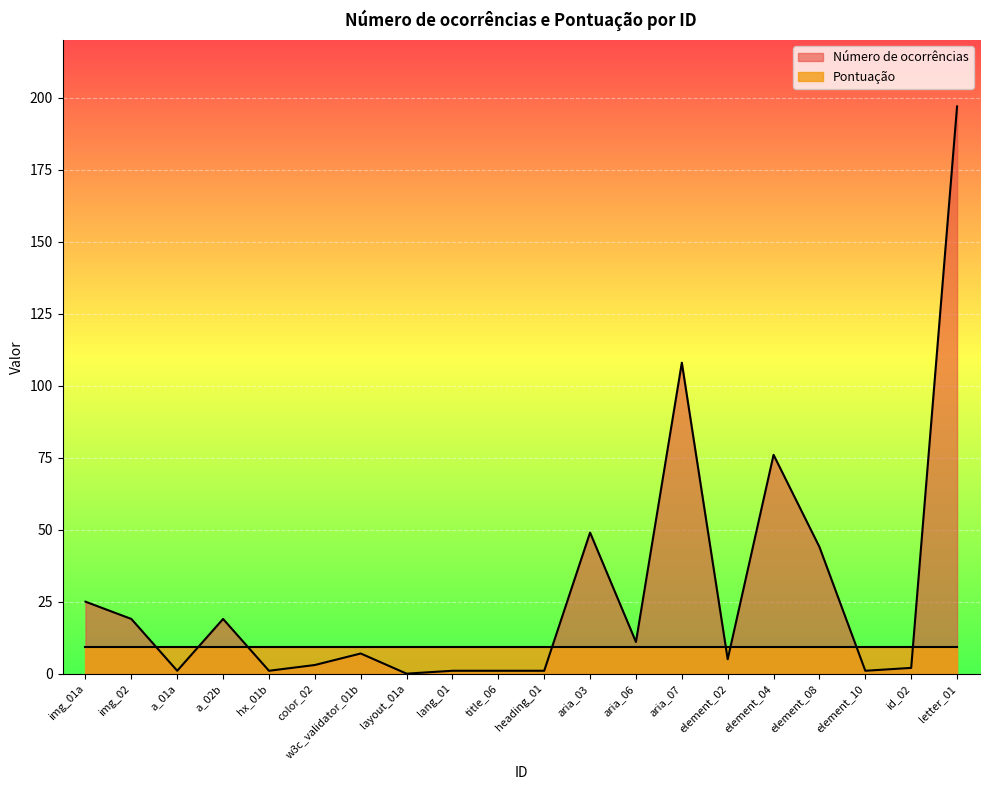

Reading left to right, what are all the values shown in this chart?

img_01a=25	img_02=19	a_01a=1	a_02b=19	hx_01b=1	color_02=3	w3c_validator_01b=7	layout_01a=0	lang_01=1	title_06=1	heading_01=1	aria_03=49	aria_06=11	aria_07=108	element_02=5	element_04=76	element_08=44	element_10=1	id_02=2	letter_01=197